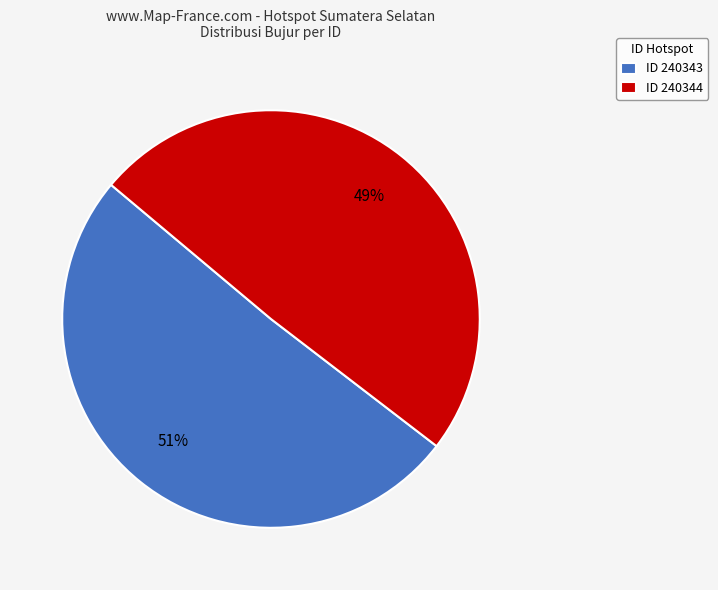

What percentage is the ID 240343 slice, to the nearest percent?

51%